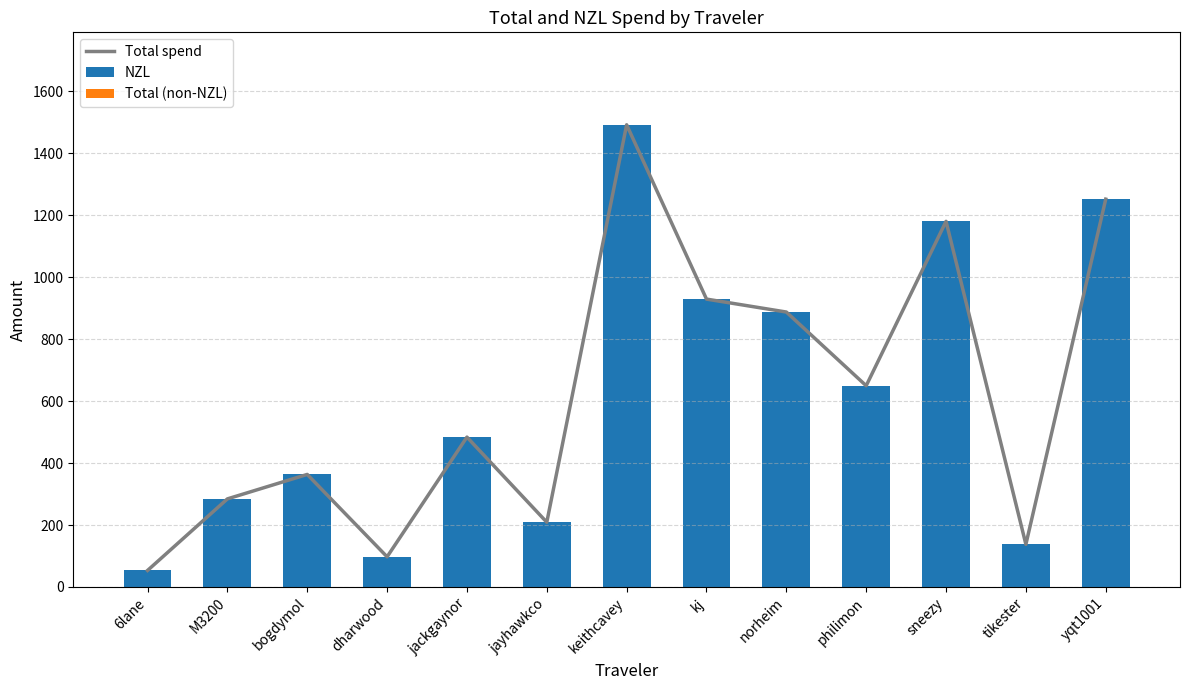

Rank the series by their maximum value, from lowest to highest.

Total (non-NZL), Total spend, NZL